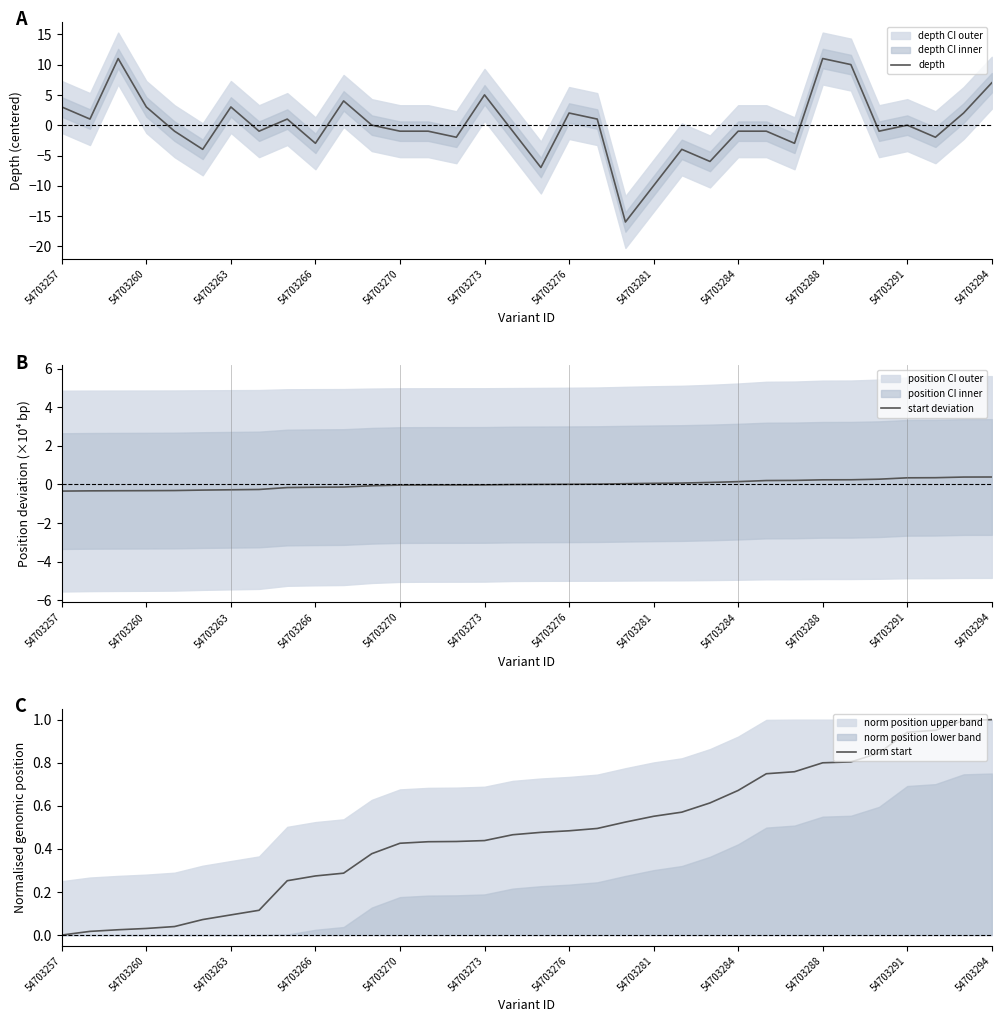

Which series has the largest total across all categories?

norm start